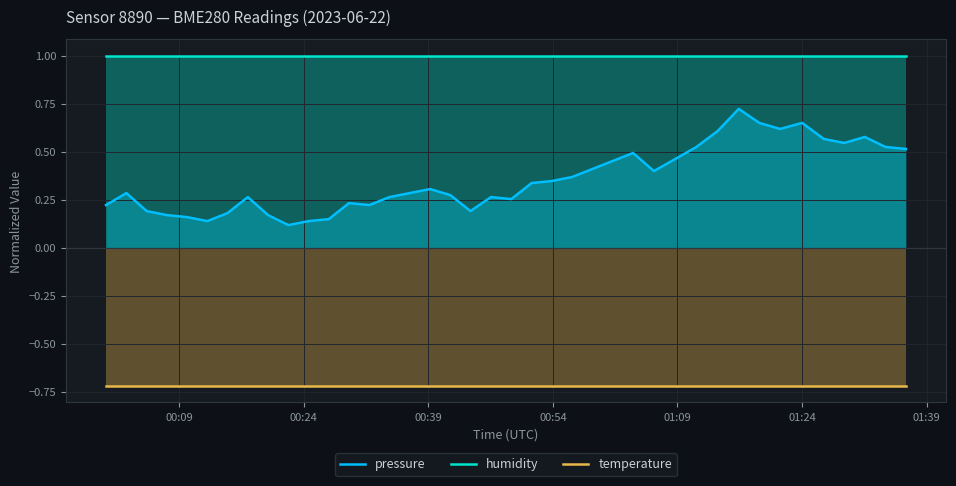

Which series has the largest total across all categories?

humidity